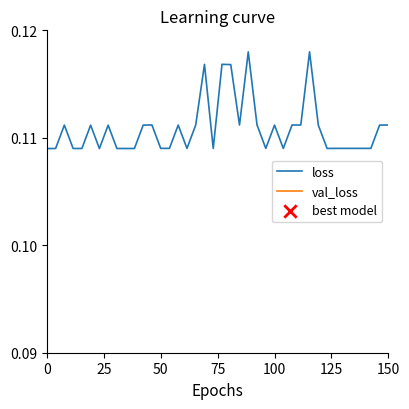

Which series has the largest Y range (max minus min)?

loss